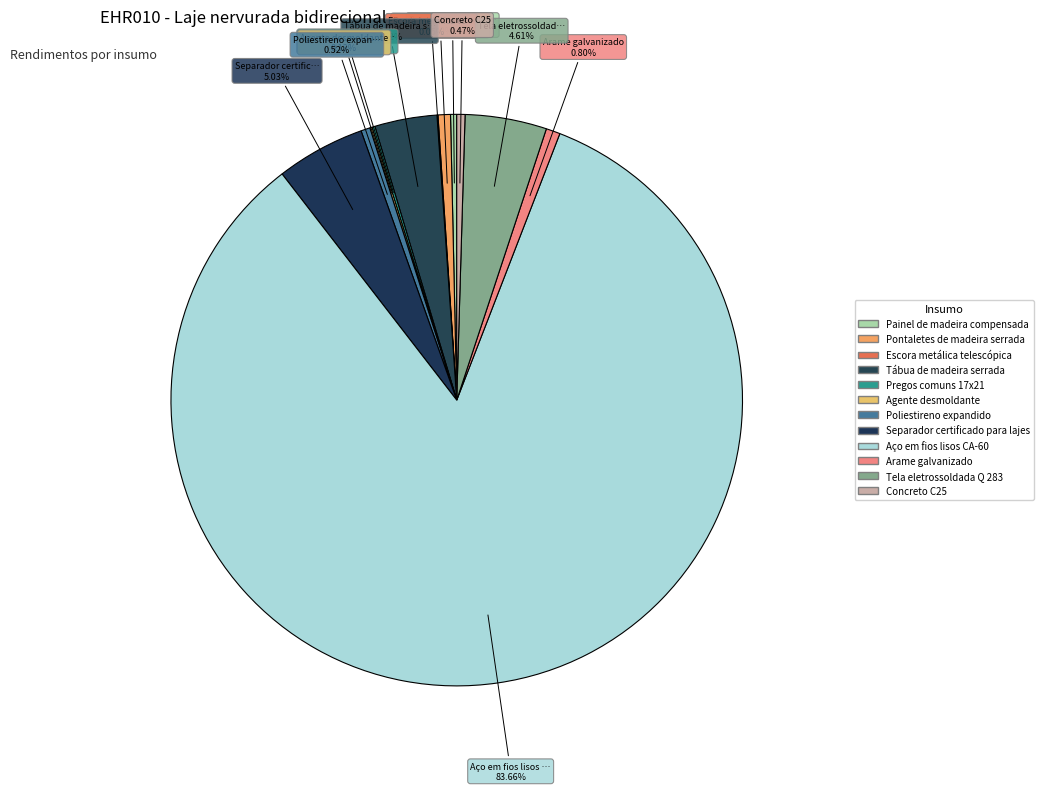

What percentage is NOT represented by Tela eletrossoldada Q 283?

95.4%